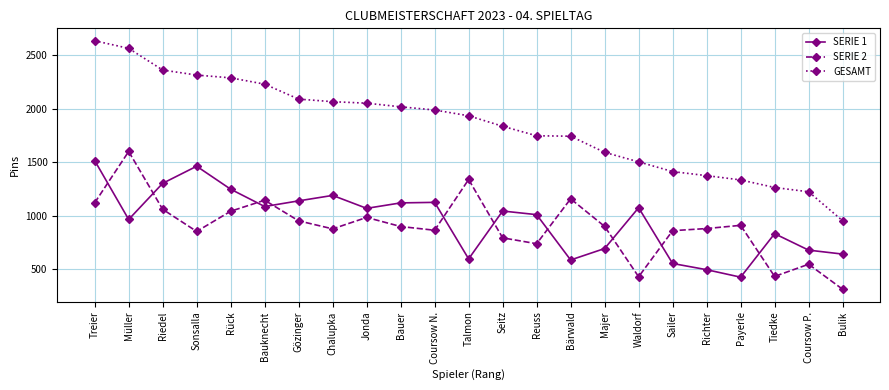

What position from the left is Tiedke?

21